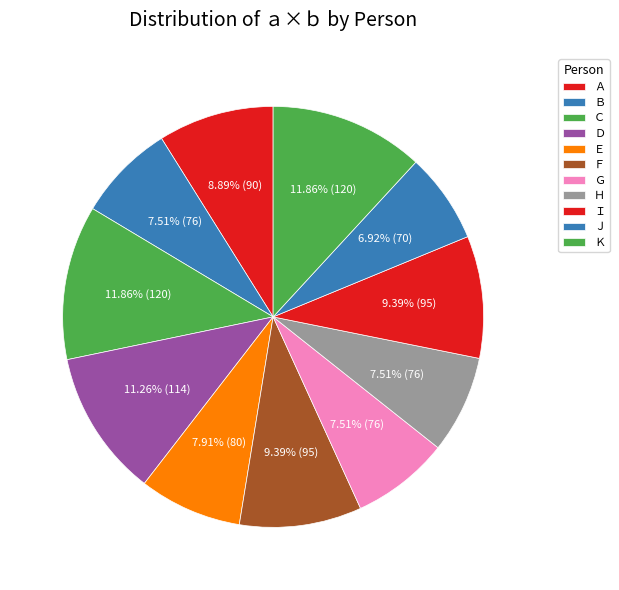

What portion of the pie excludes Ｅ?

92.1%